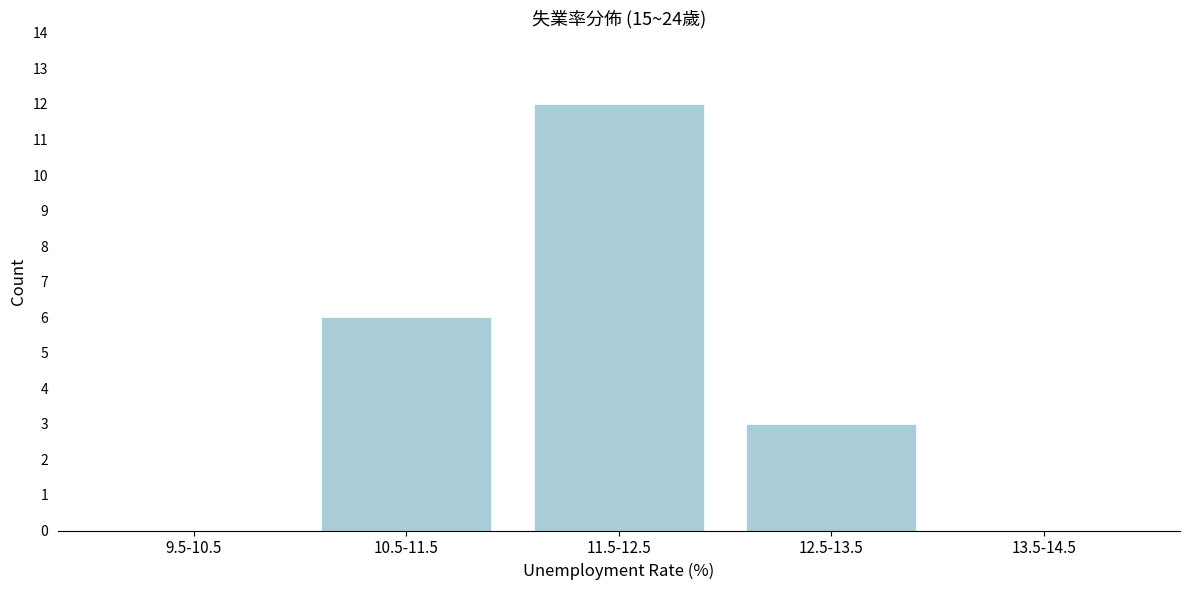

Reading right to left, what are all the values shown in this chart?

13.5-14.5=0	12.5-13.5=3	11.5-12.5=12	10.5-11.5=6	9.5-10.5=0